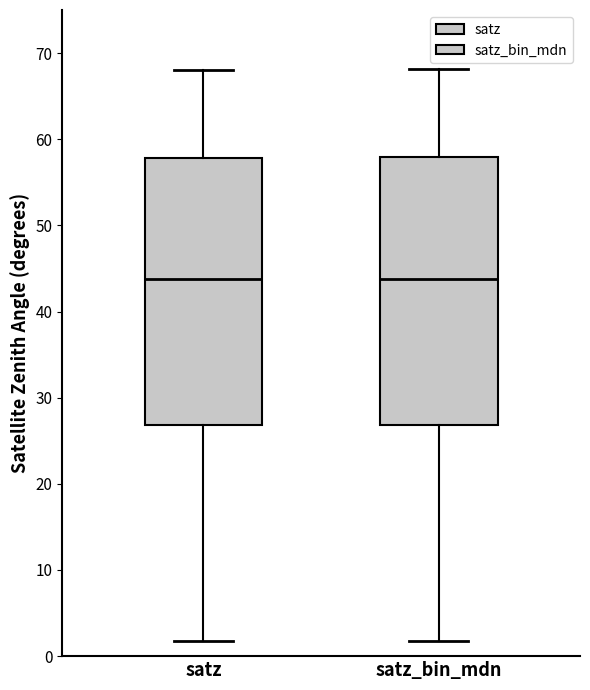

Where is the lower edge of the box for satz_bin_mdn on the y-axis? The values are not printed on the chart, so give them approximately, as read against the axis.

27